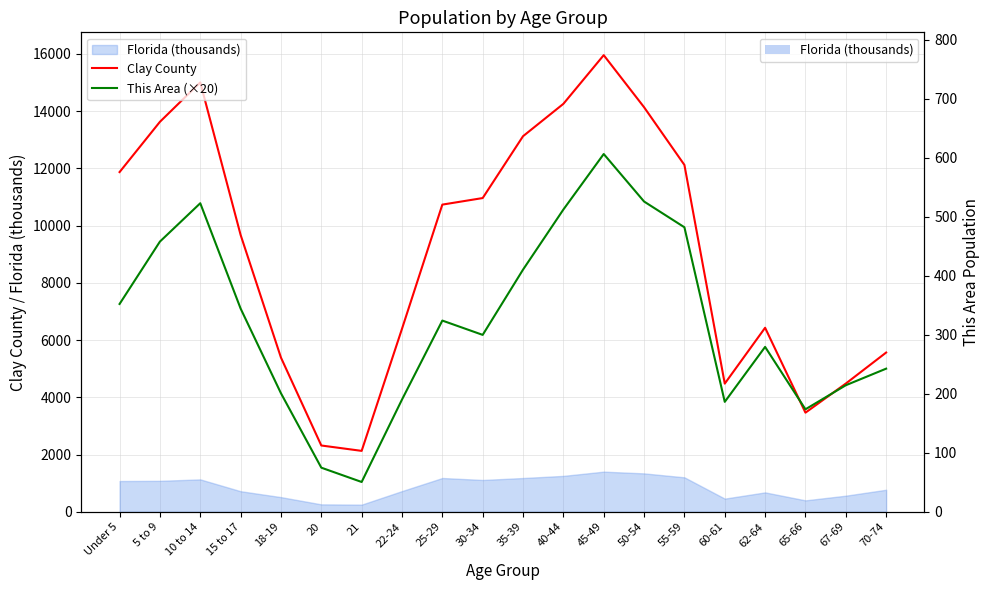

What is the maximum value for Clay County?

15954